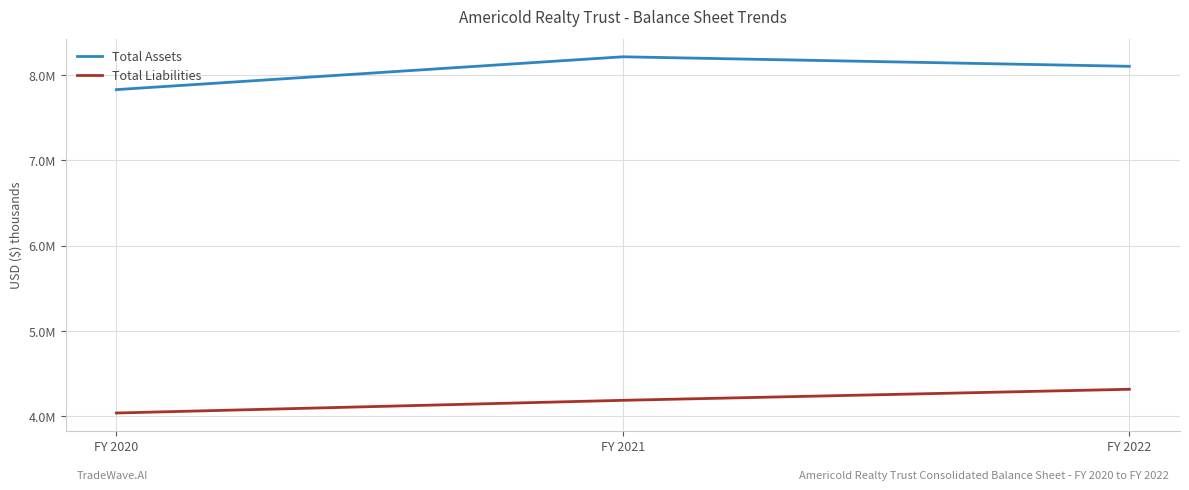

What are all the series names shown in the legend?

Total Assets, Total Liabilities